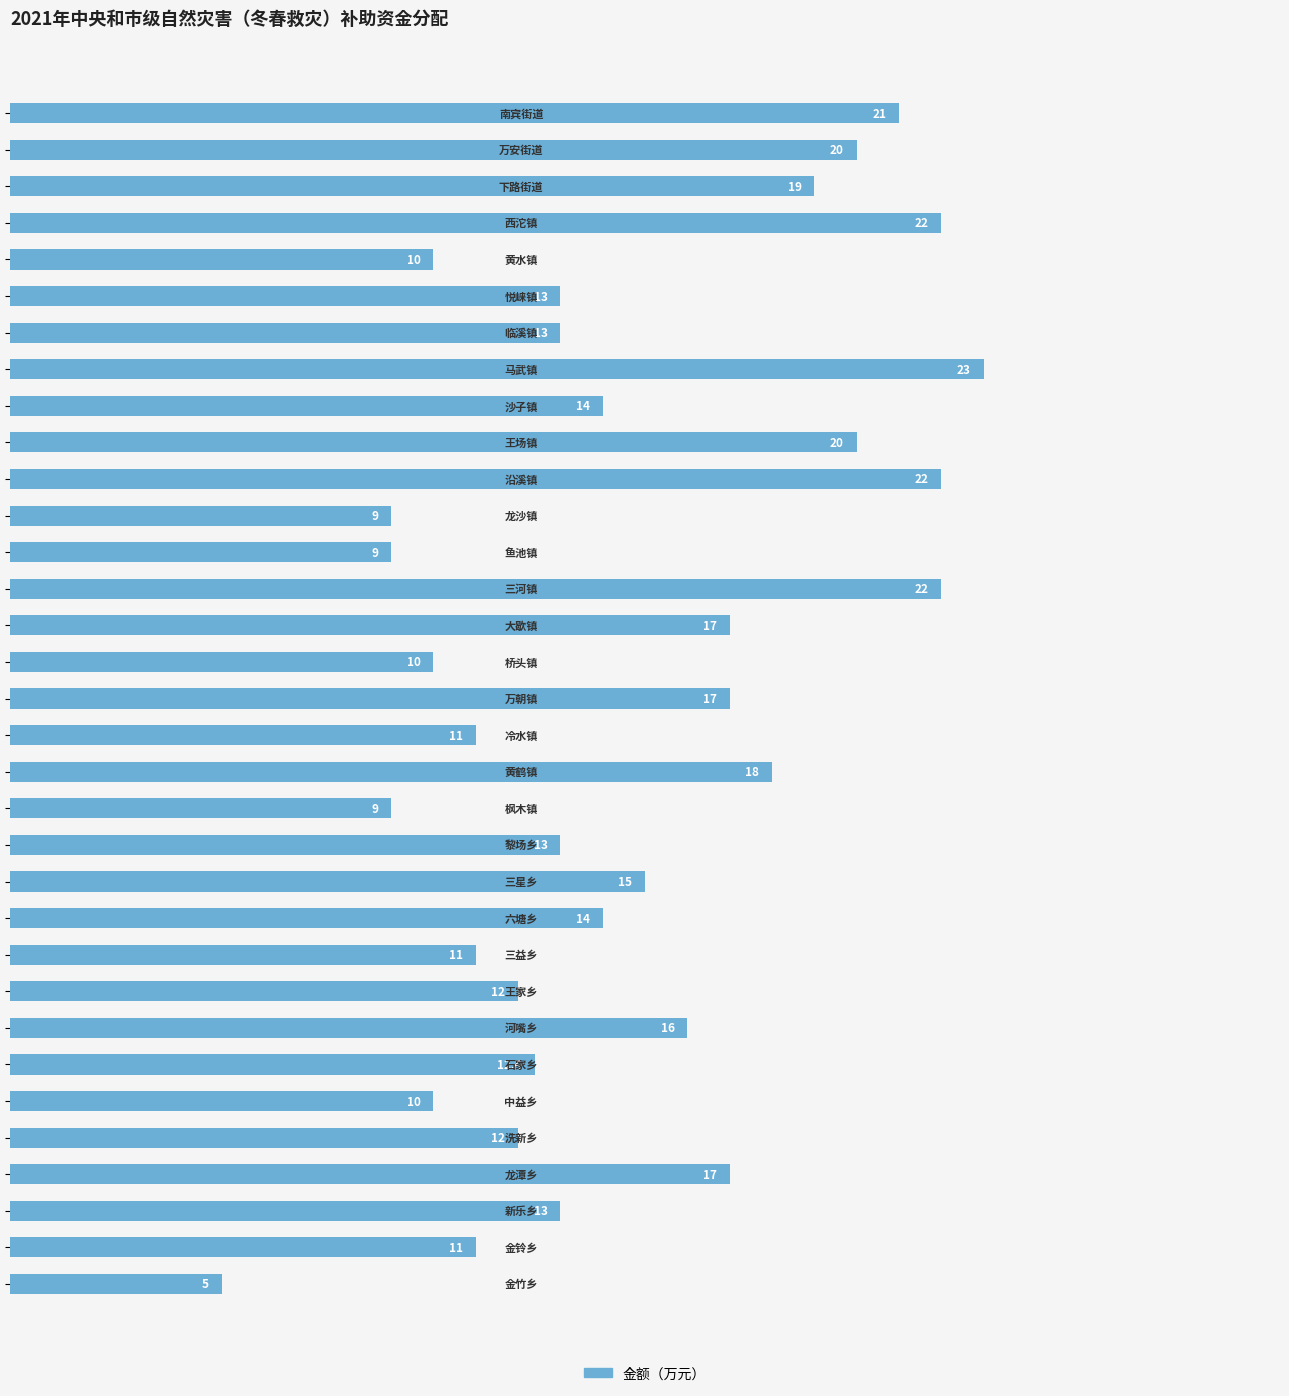

What is the maximum value shown in the chart?

23.0